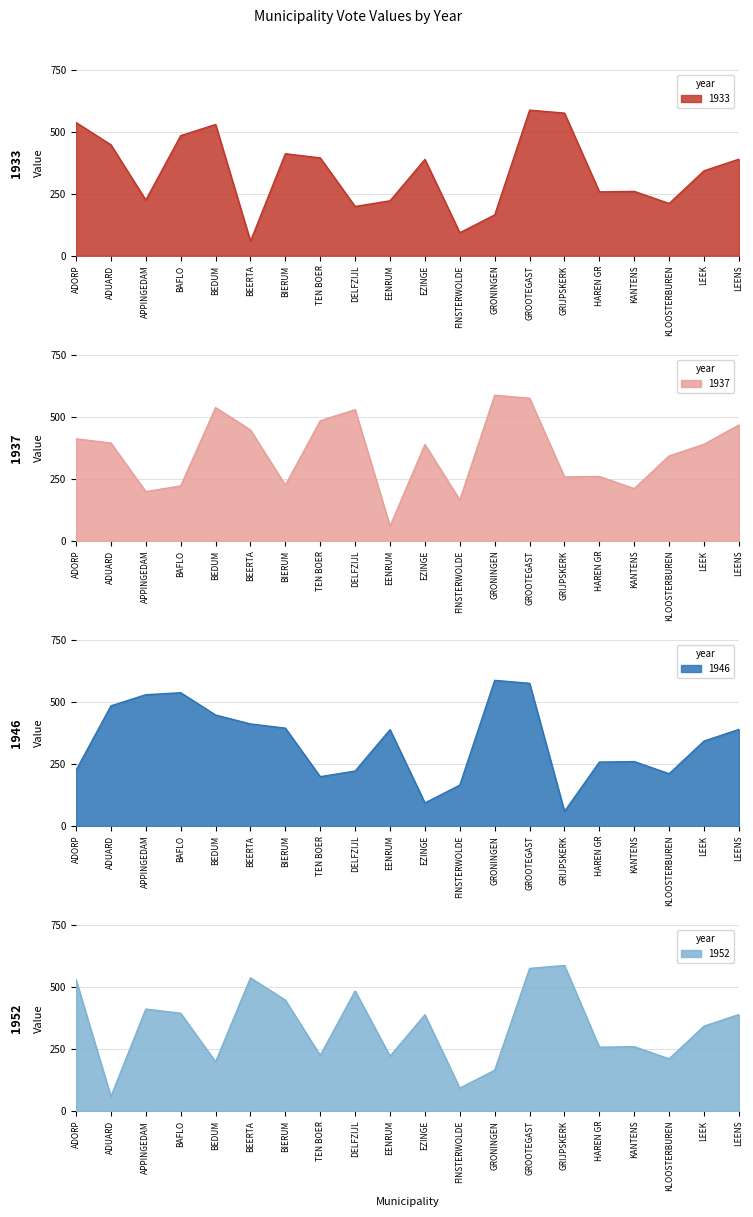

What is the greatest value displayed?

588